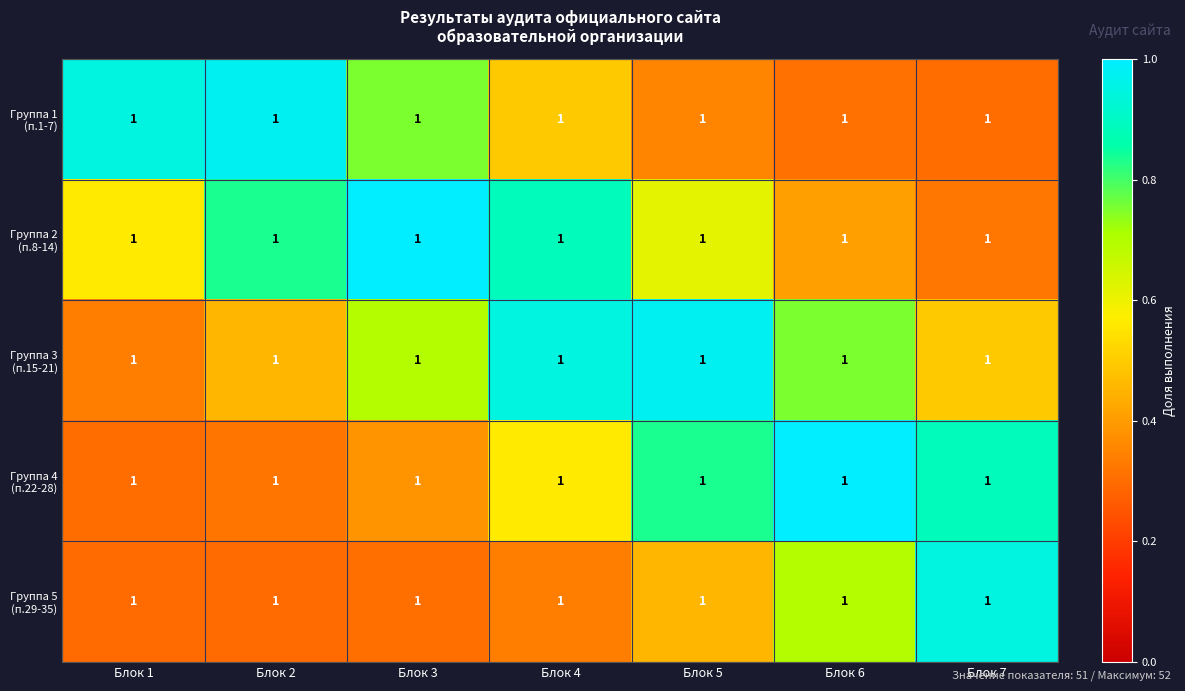

Rank the categories by Группа 1 (п.1-7) value from highest to lowest.

Блок 2, Блок 1, Блок 3, Блок 4, Блок 5, Блок 6, Блок 7